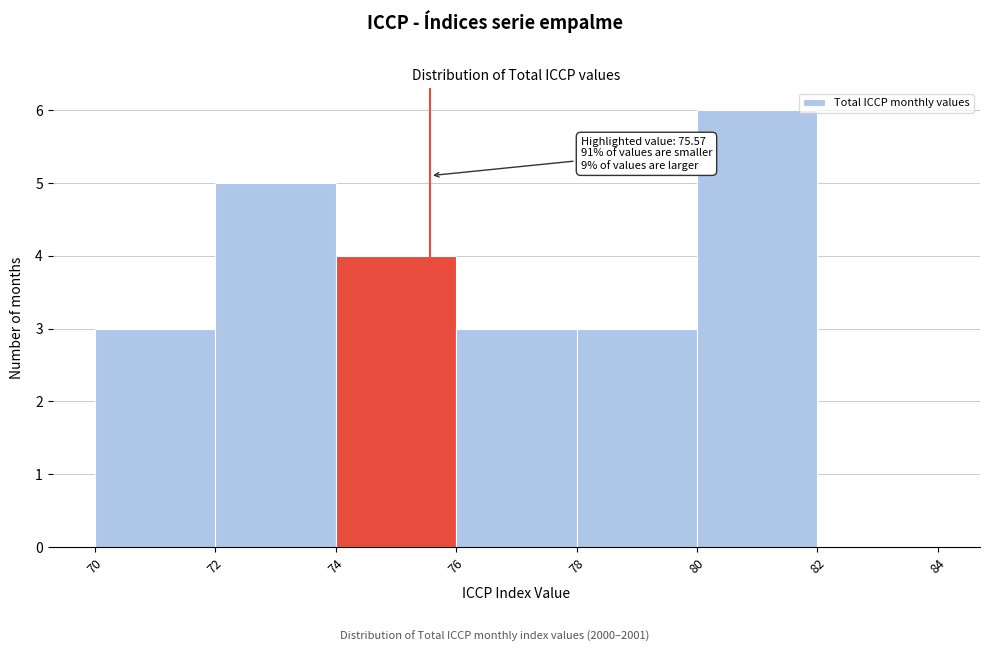

Over which range of the x-axis is the bar tallest?

80 to 82